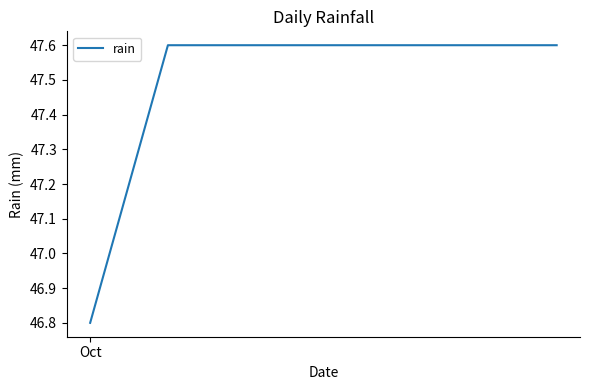

What is the sum of all values?

332.4